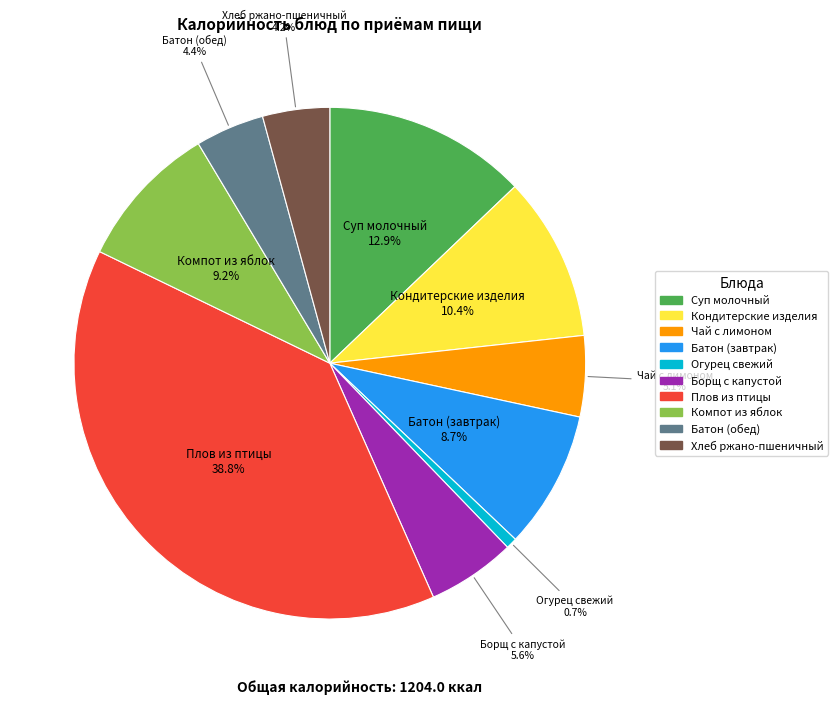

Is there any slice that represents more than half of the pie?

No